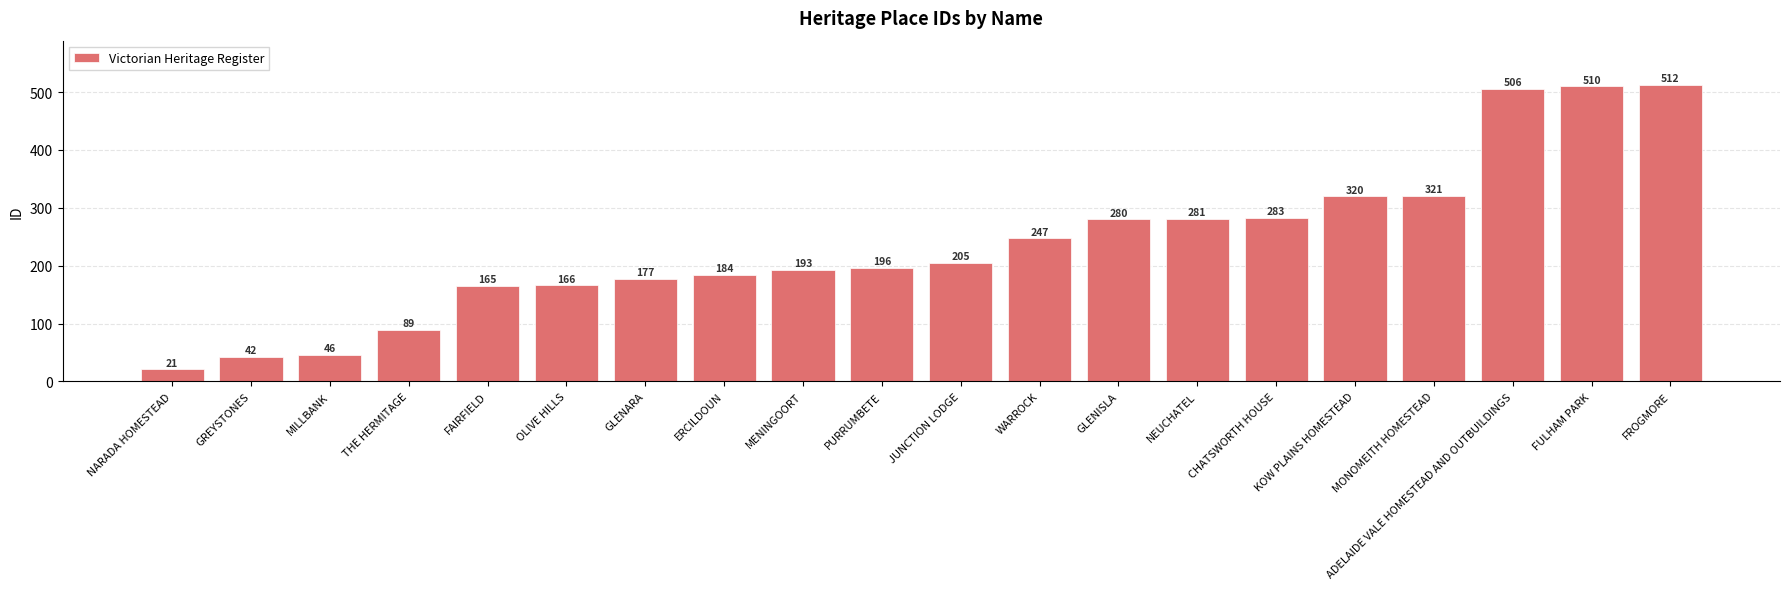

What is the value of the 7th bar from the left?

177